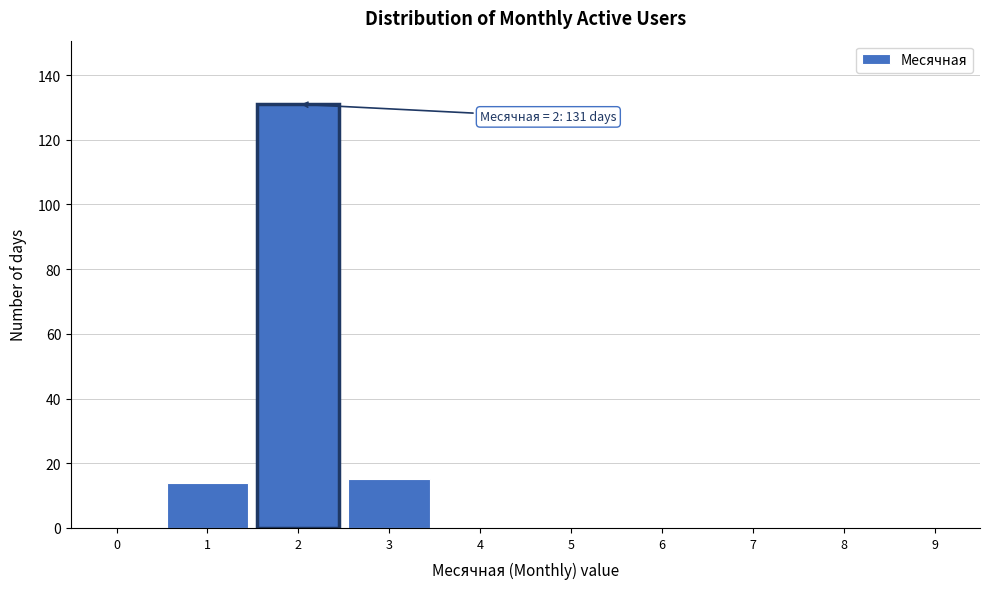

Reading right to left, transcribe all the data shown in this chart.

9=0	8=0	7=0	6=0	5=0	4=0	3=15	2=131	1=14	0=0